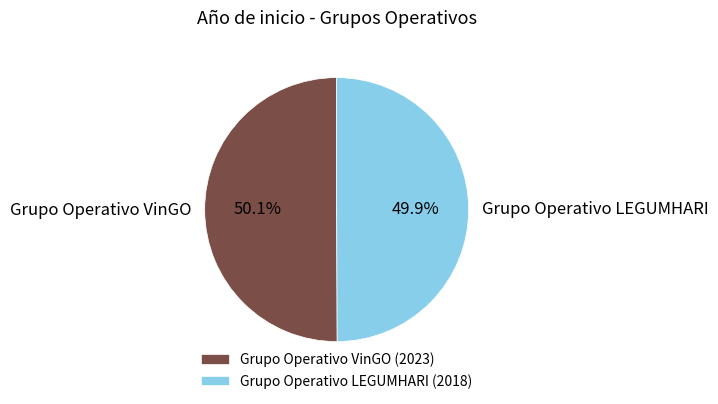

To the nearest percent, what is the combined percentage of Grupo Operativo VinGO and Grupo Operativo LEGUMHARI?

100%